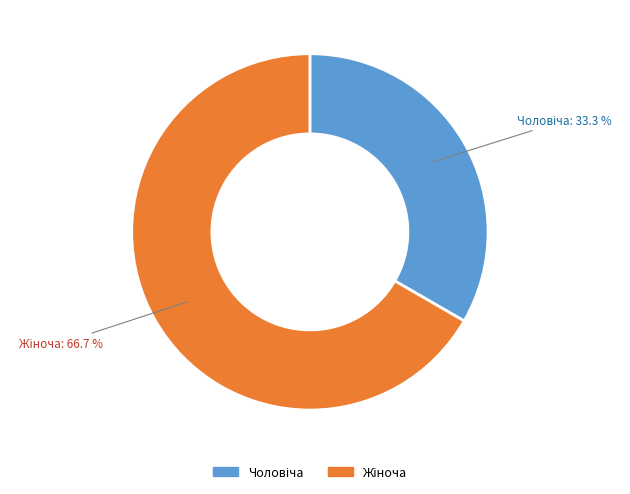

Does any single category account for the majority?

Yes